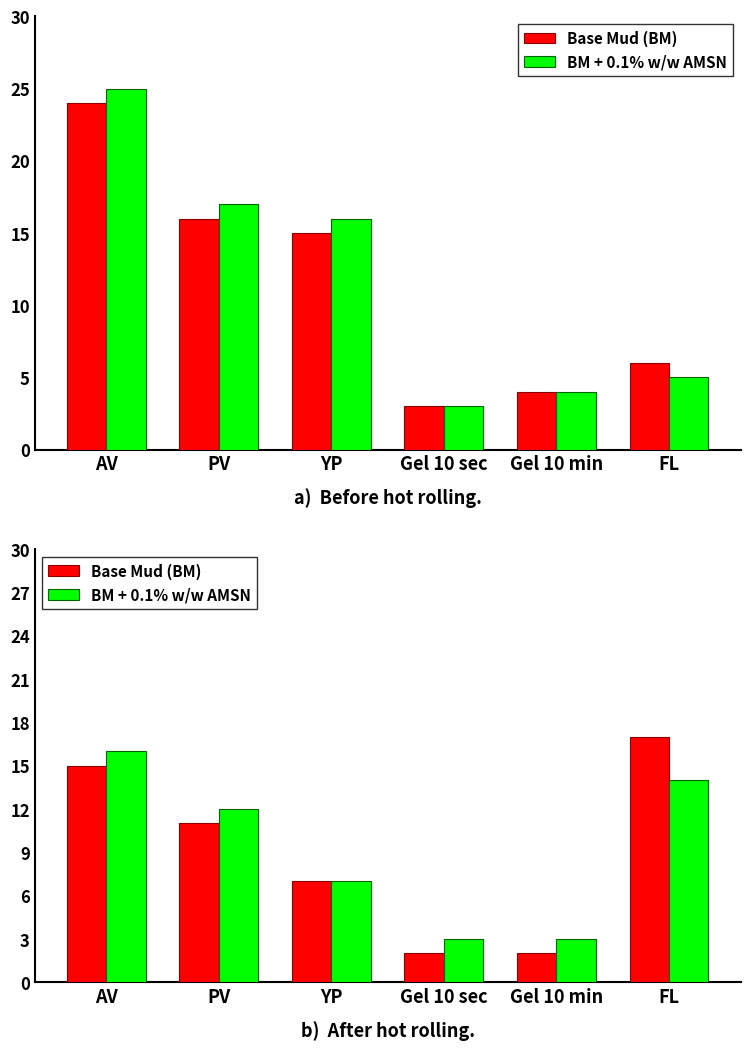

What is the value of the BM + 0.1% w/w AMSN bar at the 1st from the left?

16